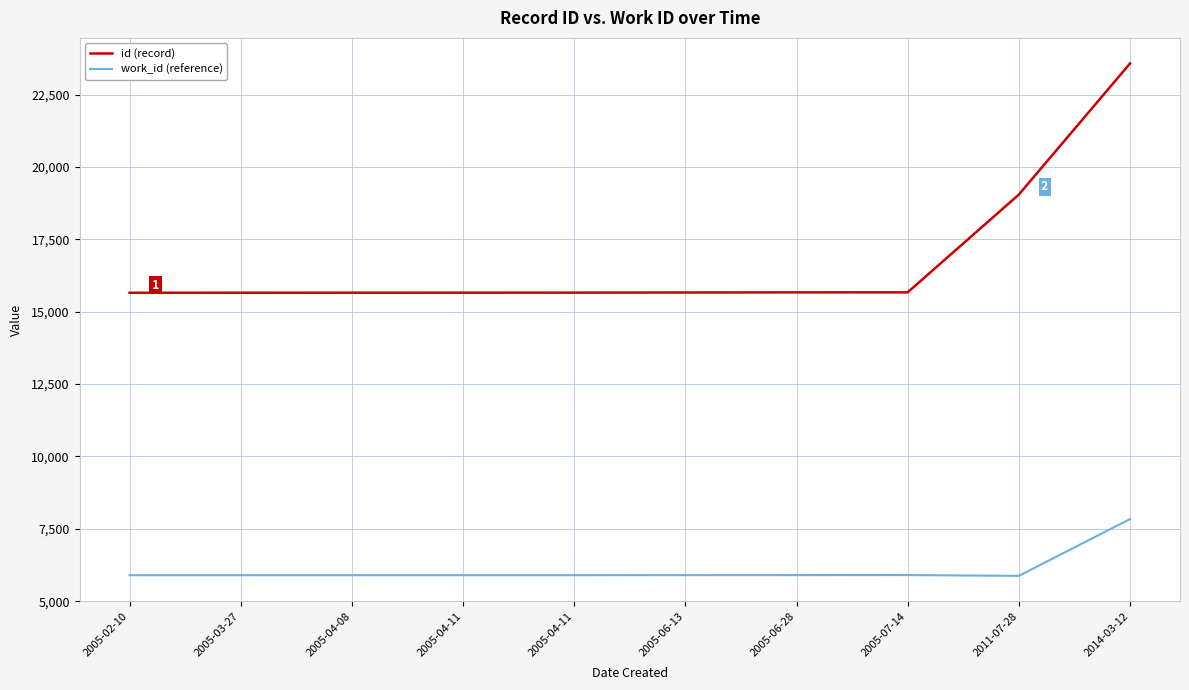

Where does the work_id (reference) series first go above 5897?

2005-06-13